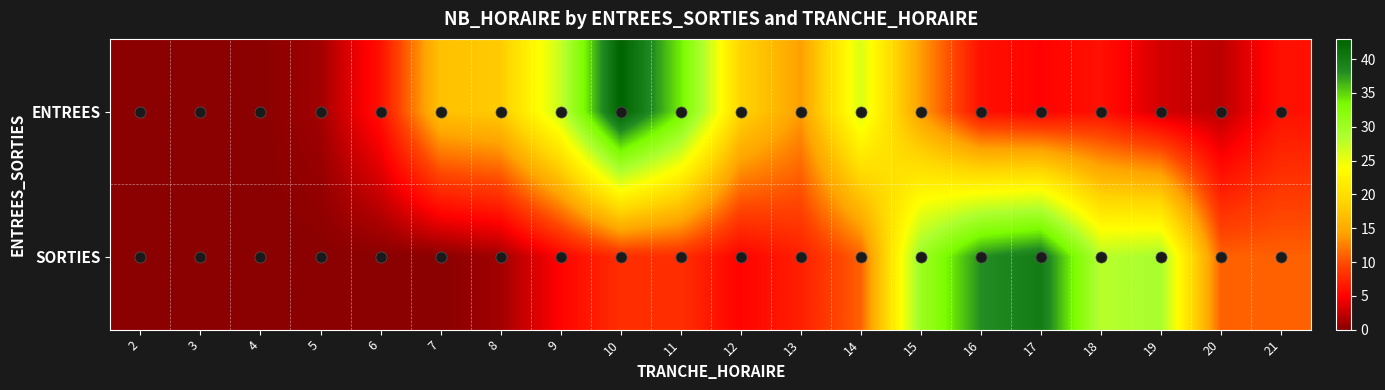

Which series has the largest range (max minus min)?

ENTREES